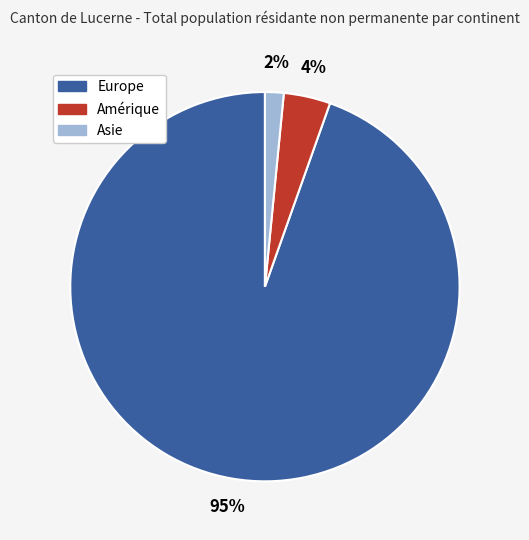

Do Asie and Europe together represent more than half of the pie?

Yes